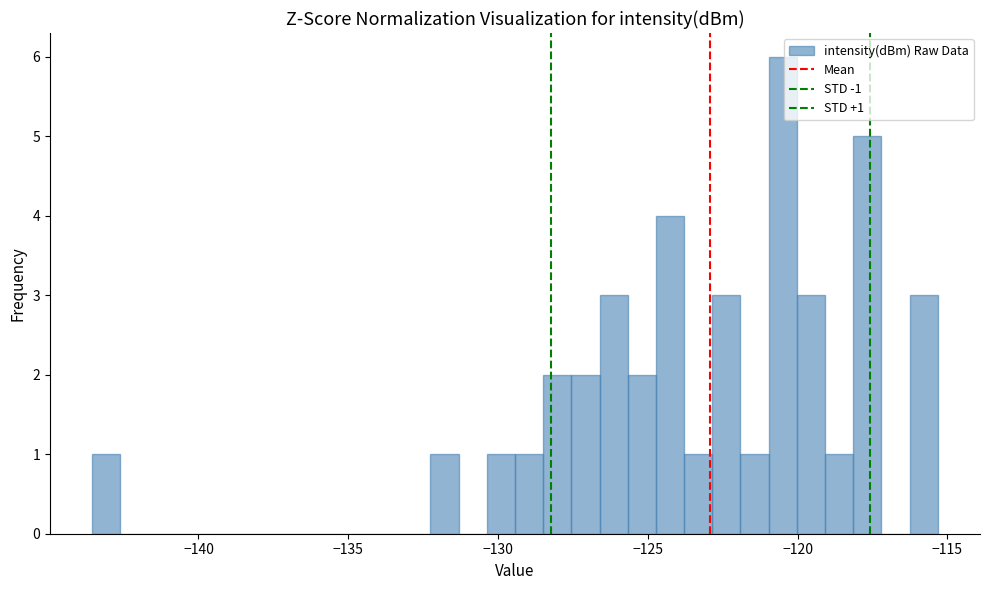

Around what value on the x-axis is the tallest bar? Give the approximate position of its centre, as read against the axis.

-120.5